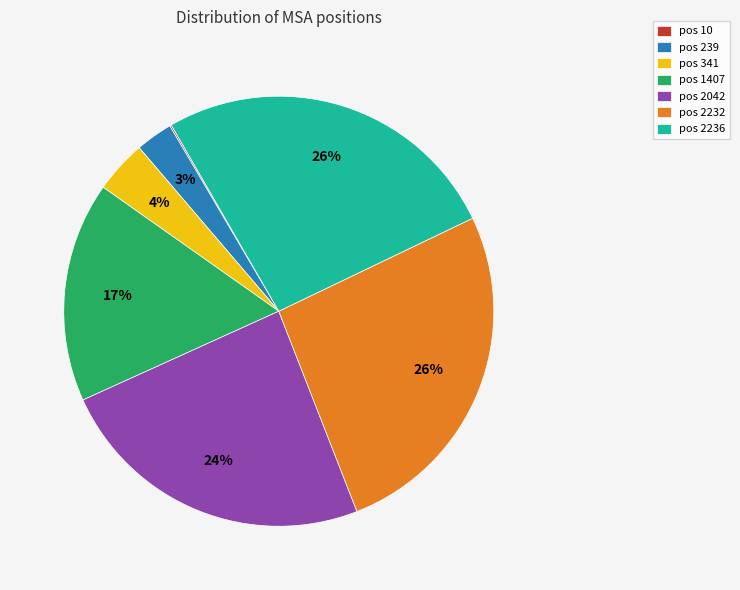

Does pos 2042 account for over 50% of the chart?

No